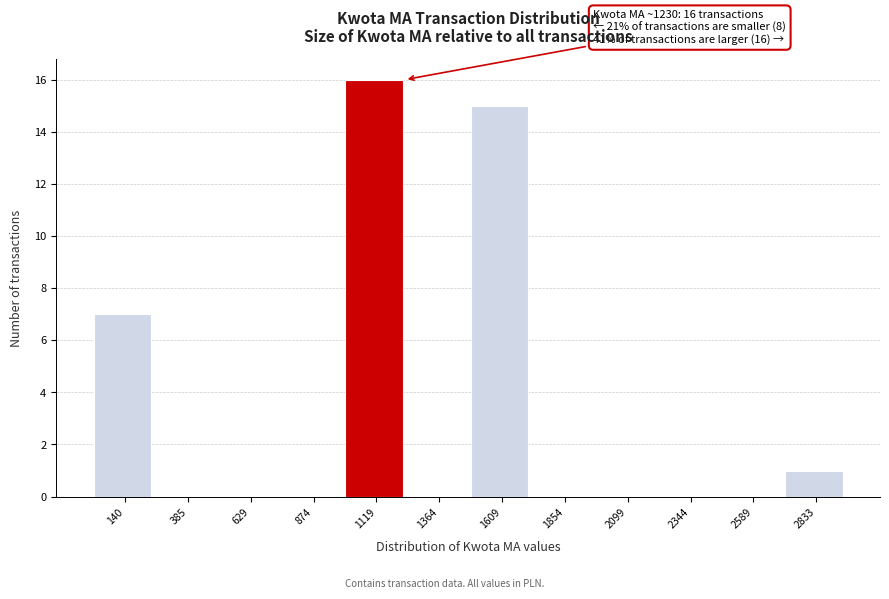

Reading left to right, extract all data points from this chart.

140=7	385=0	629=0	874=0	1119=16	1364=0	1609=15	1854=0	2099=0	2344=0	2589=0	2833=1